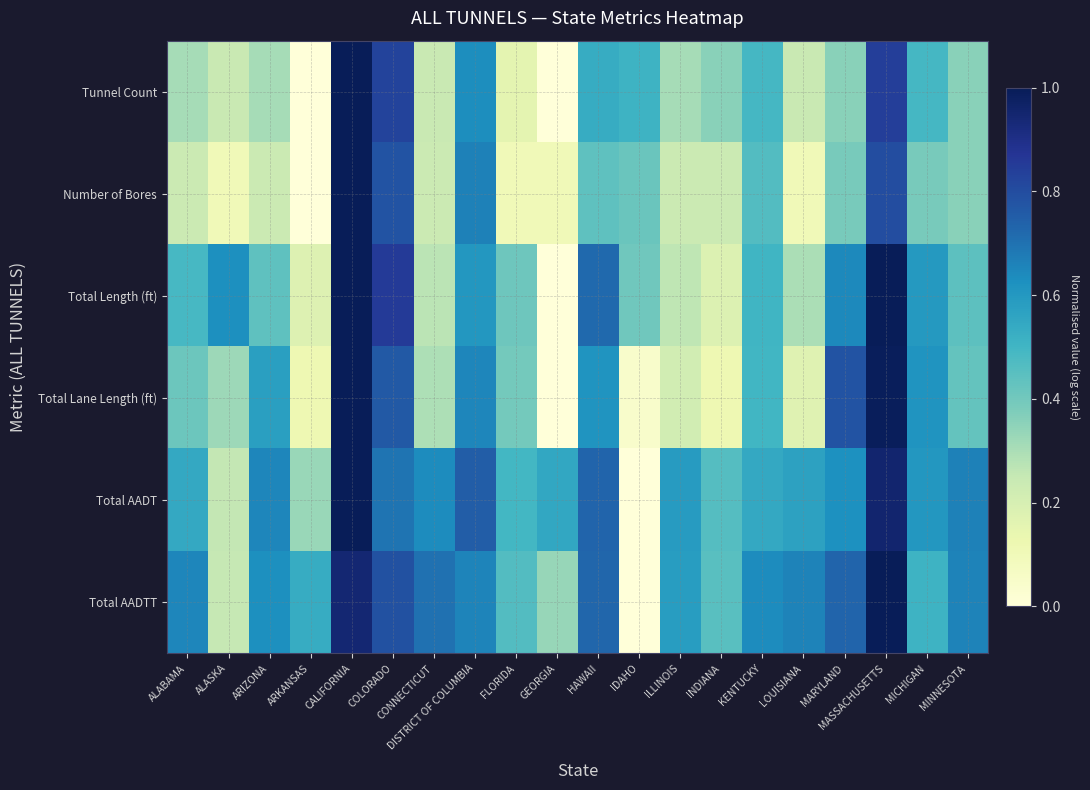

List the series in order of their peak value, highest first.

Tunnel Count, Number of Bores, Total Length (ft), Total Lane Length (ft), Total AADT, Total AADTT